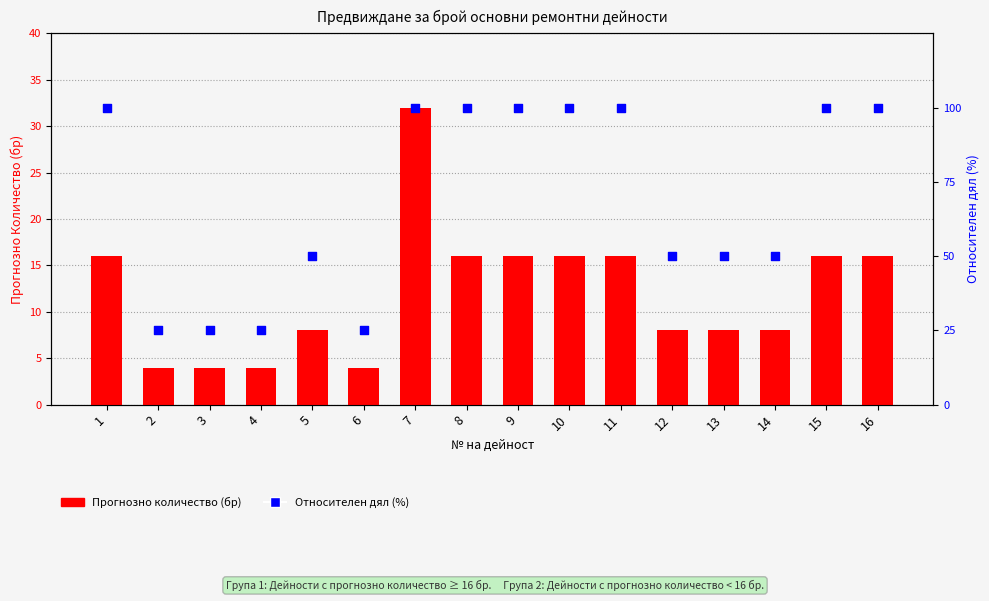

At how many categories does at least one series exceed 40?

12